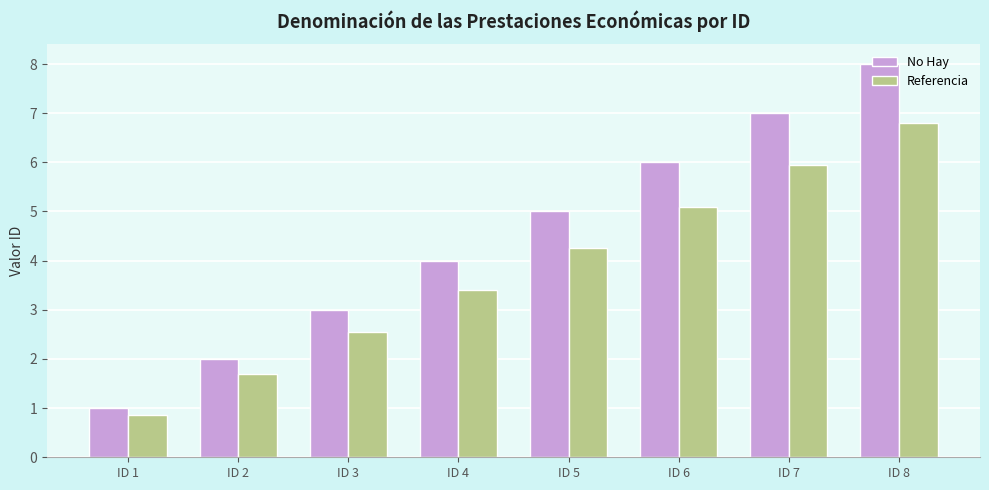

What is the average value of the No Hay series?

4.5